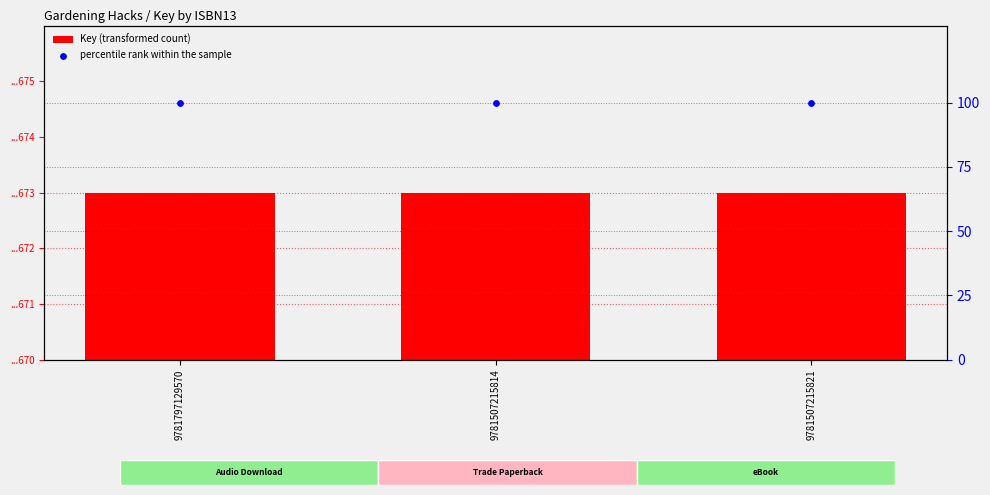

What are all the series names shown in the legend?

Key (transformed count), percentile rank within the sample